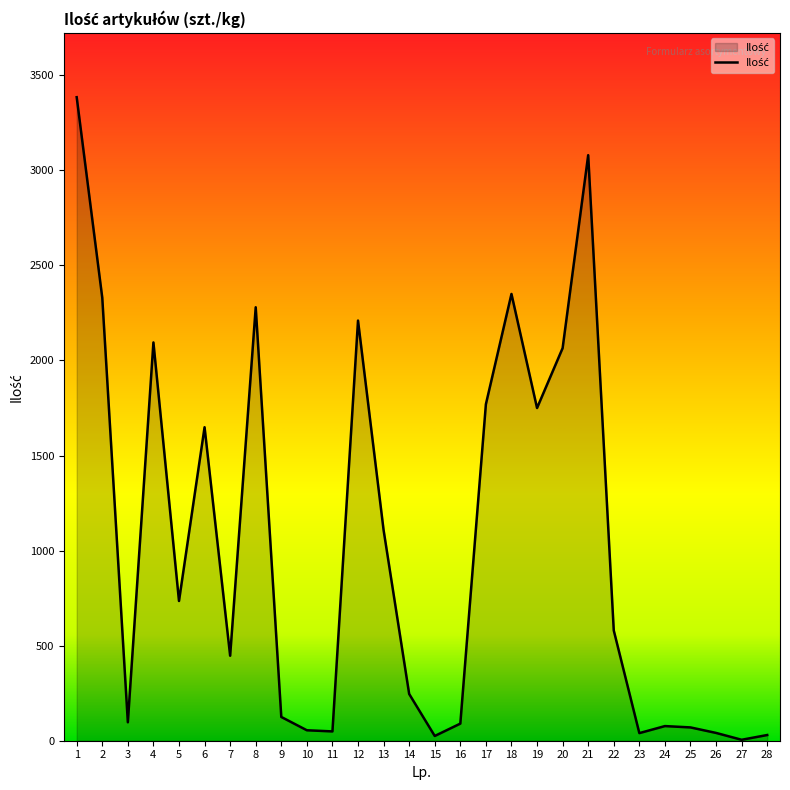

At which category does the data reach its first local valley?

3